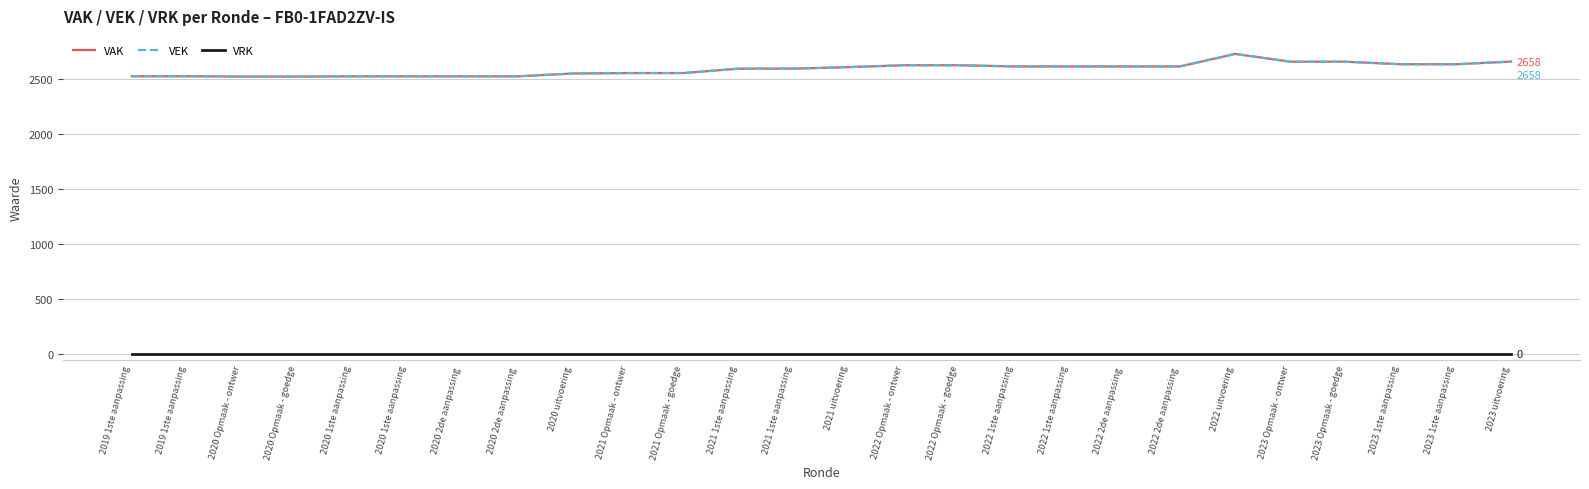

What is the difference between the highest and lowest values at 2022 2de aanpassing ?

2614